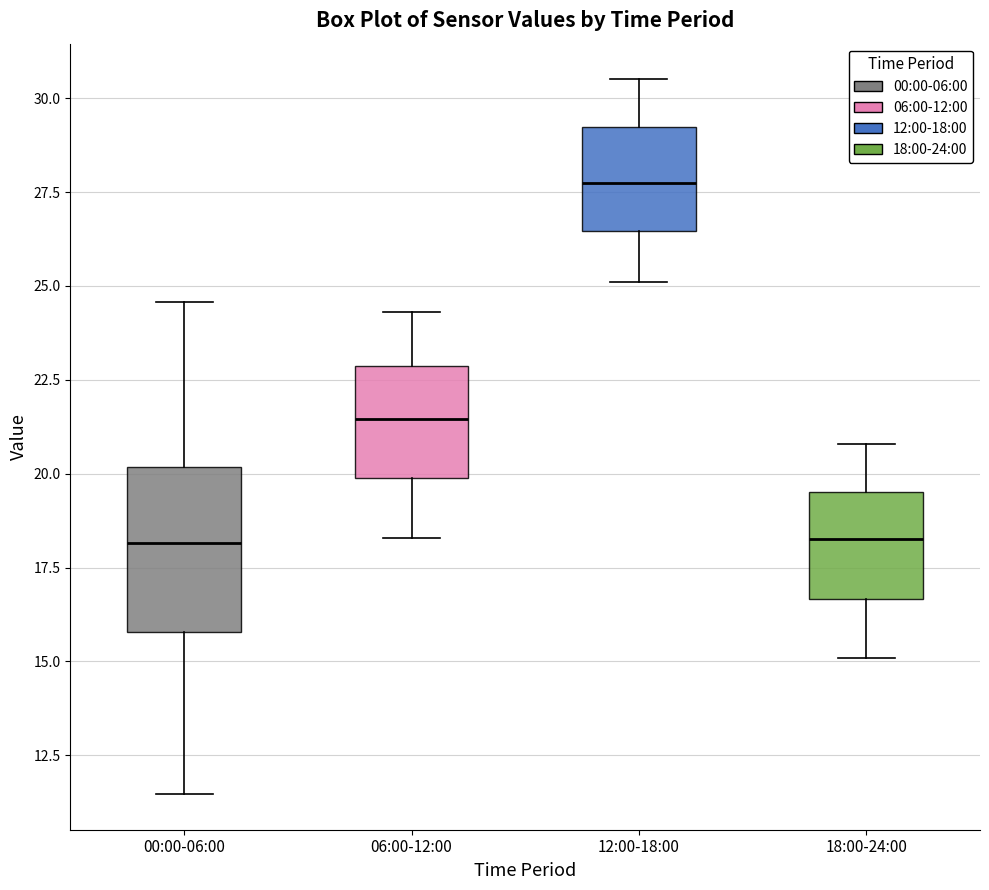

Where is the upper edge of the box for 00:00-06:00 on the y-axis? The values are not printed on the chart, so give them approximately, as read against the axis.

20.0